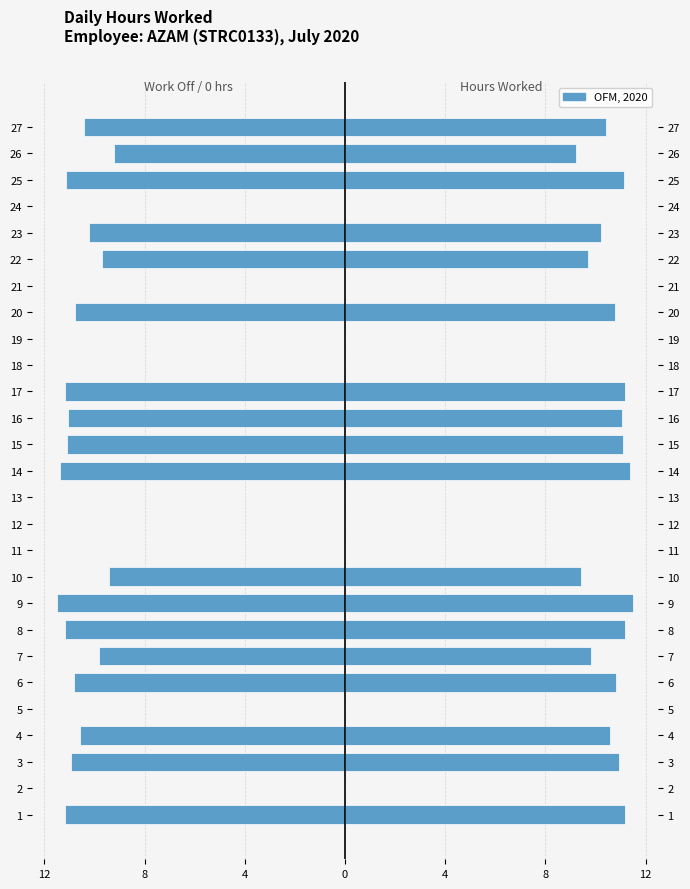

How many values are below zero?

18